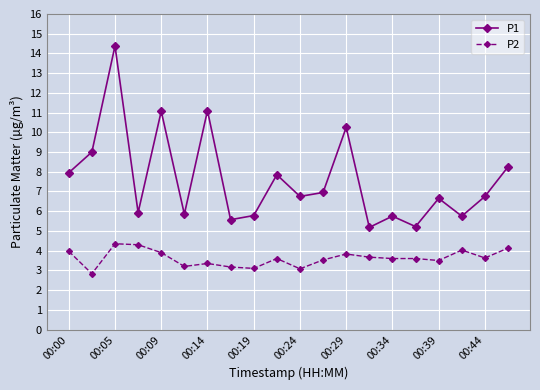

True or false: P1 and P2 intersect in this chart.

False